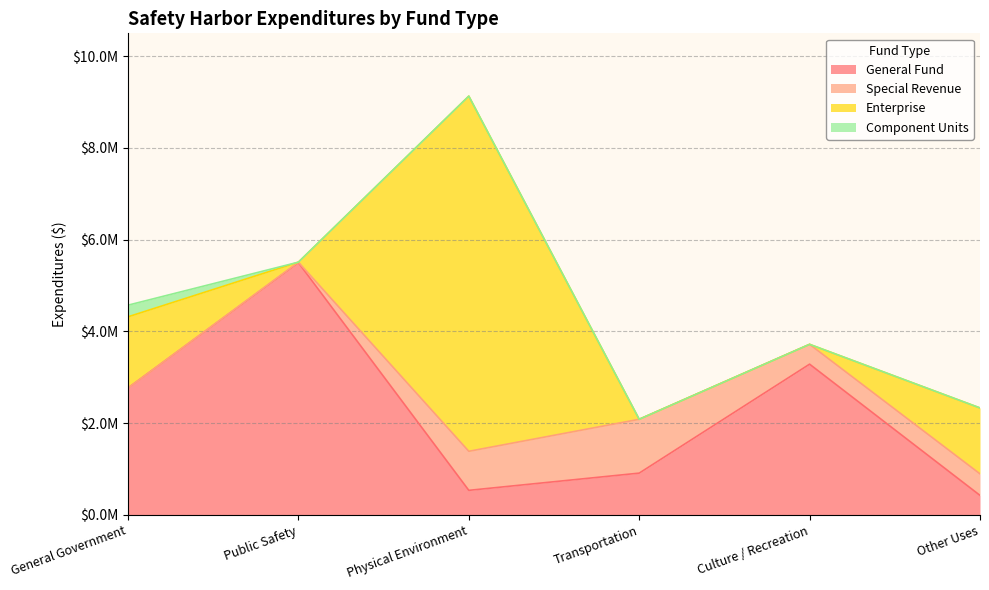

What is the average value of the General Fund series?

2234739